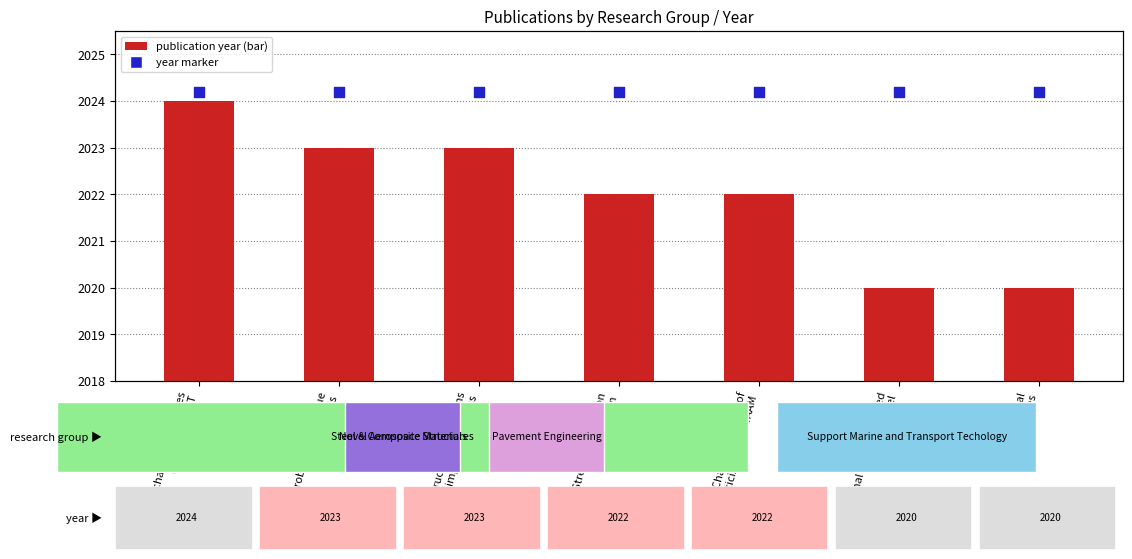

At how many categories does at least one series exceed 2023?

7